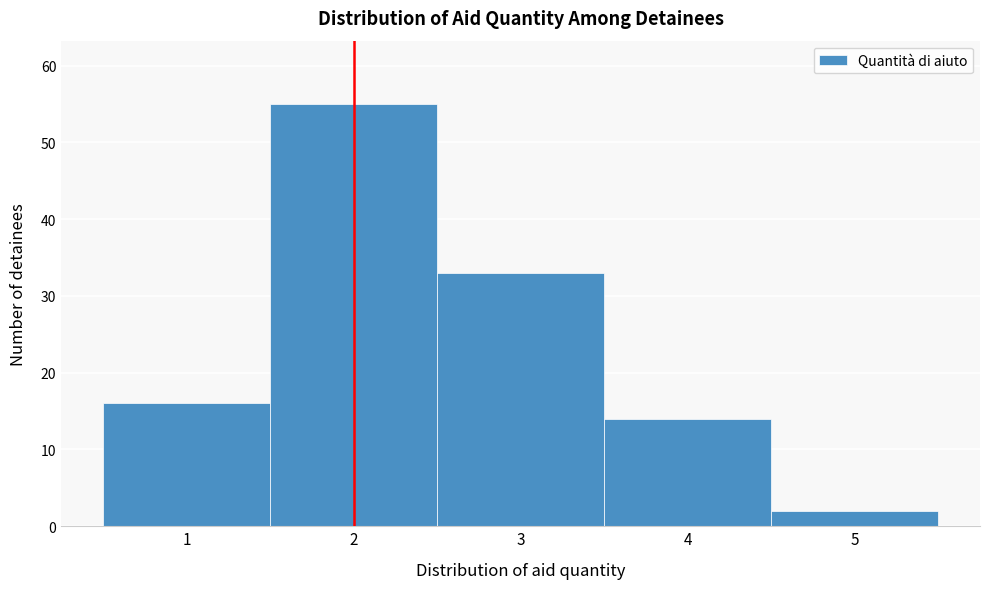

How tall is the bar that spans 0.5 to 1.5 on the x-axis? The values are not printed on the chart, so give them approximately, as read against the axis.

16